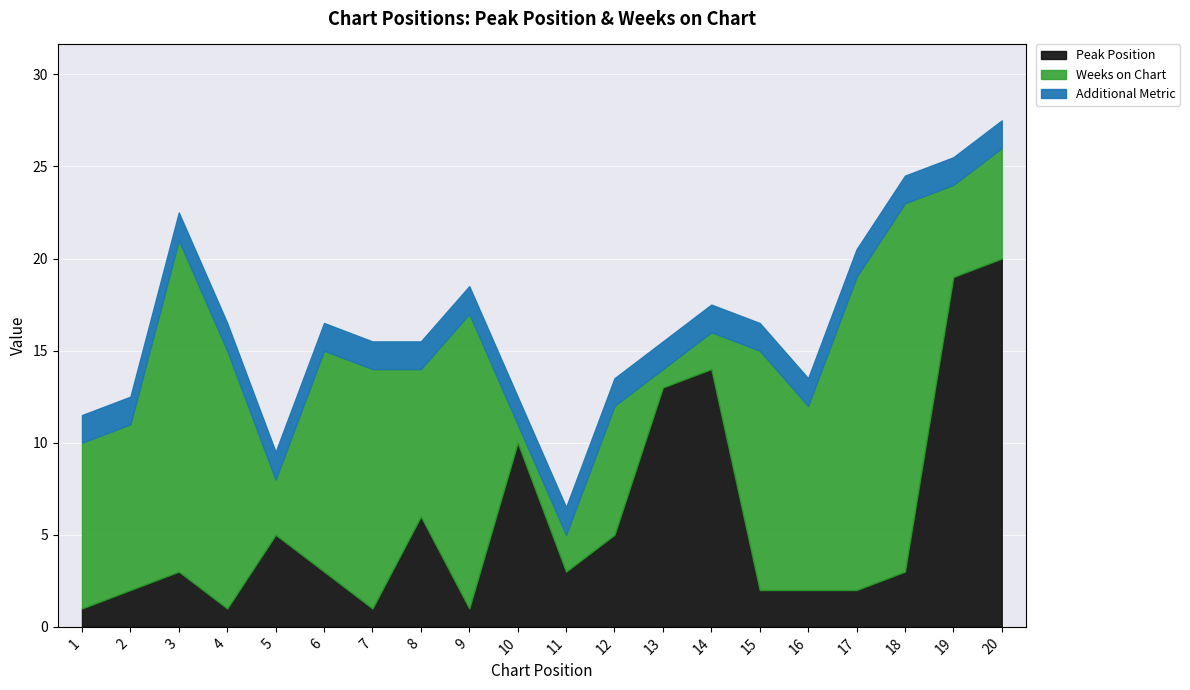

Between which two adjacent categories do Peak Position and Weeks on Chart first intersect?

4 and 5